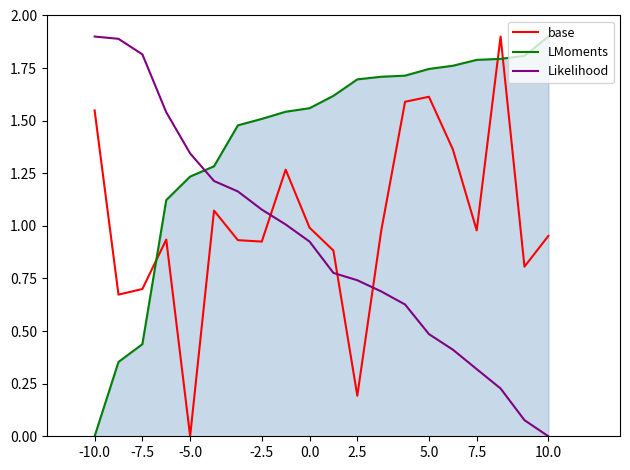

What are all the series names shown in the legend?

base, LMoments, Likelihood